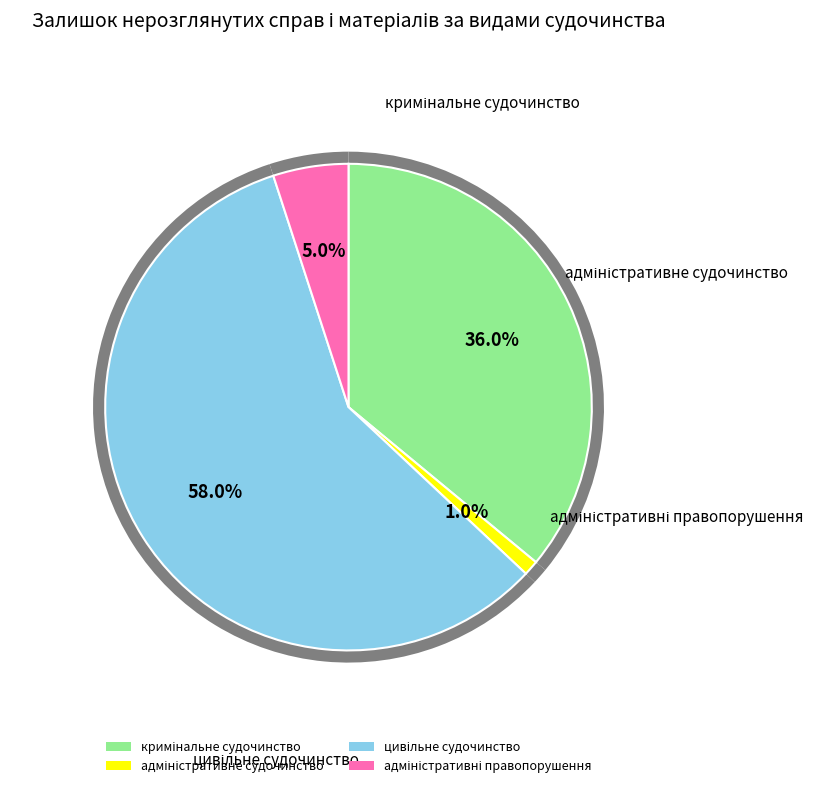

True or false: цивільне судочинство accounts for 52% of the total.

False